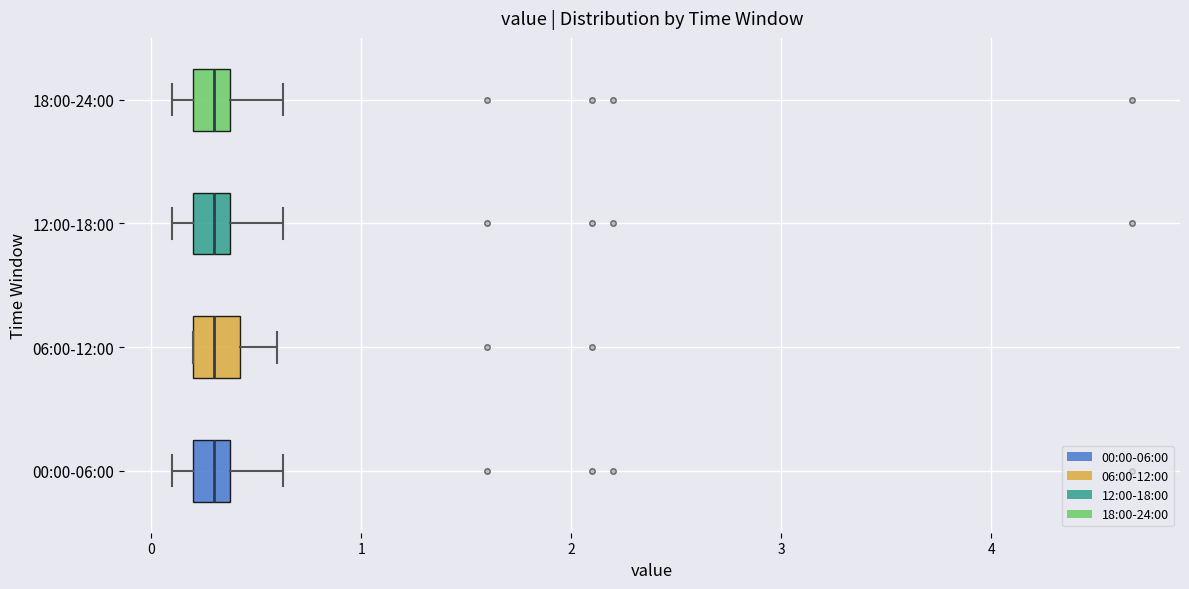

Reading bottom to top, read every box against the x-axis: the position of its median line, the range the box covers, and the ends of its whiskers. The values are not printed on the chart, so give them approximately, as read against the axis.

00:00-06:00: median 0.3, box 0.2 to 0.4, whiskers 0.1 to 0.6
06:00-12:00: median 0.3, box 0.2 to 0.4, whiskers 0.2 to 0.6
12:00-18:00: median 0.3, box 0.2 to 0.4, whiskers 0.1 to 0.6
18:00-24:00: median 0.3, box 0.2 to 0.4, whiskers 0.1 to 0.6